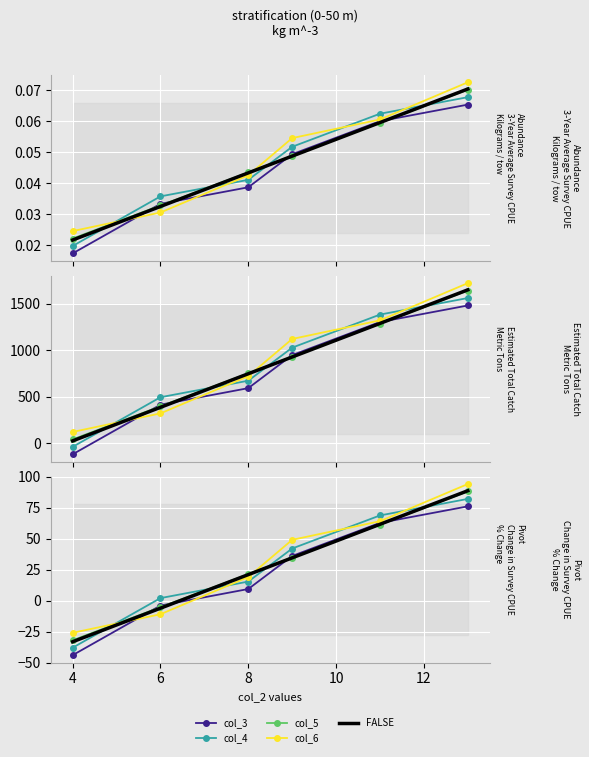

How many values in col_6 are below zero?

2